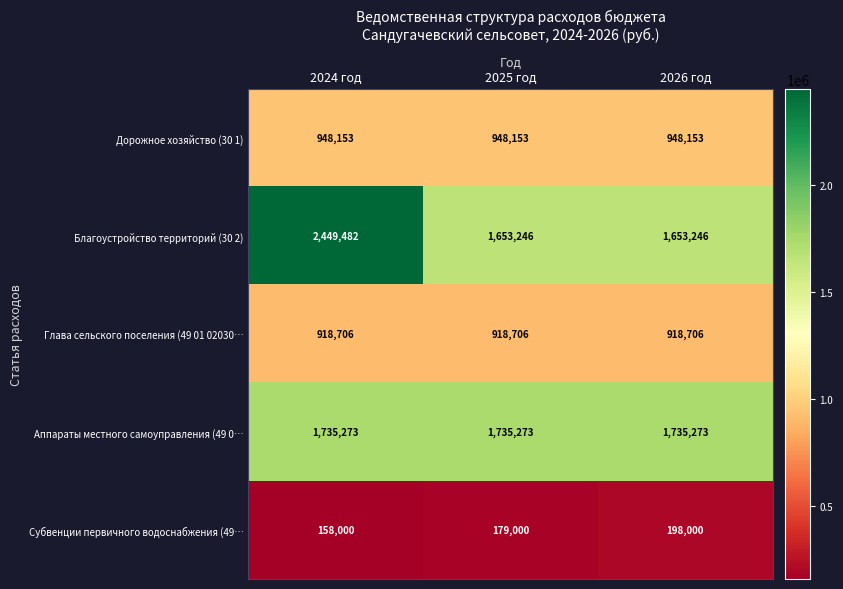

What is the difference between the highest and lowest values at 2025 год?

1556273